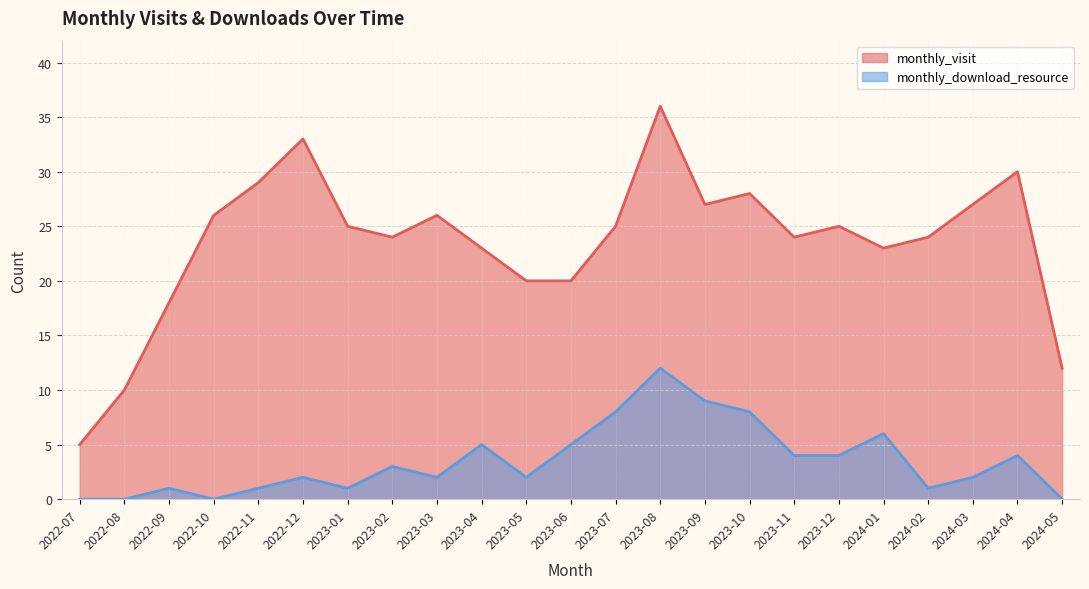

In monthly_download_resource, how many points are higher than both neighbors (excluding endpoints)?

7